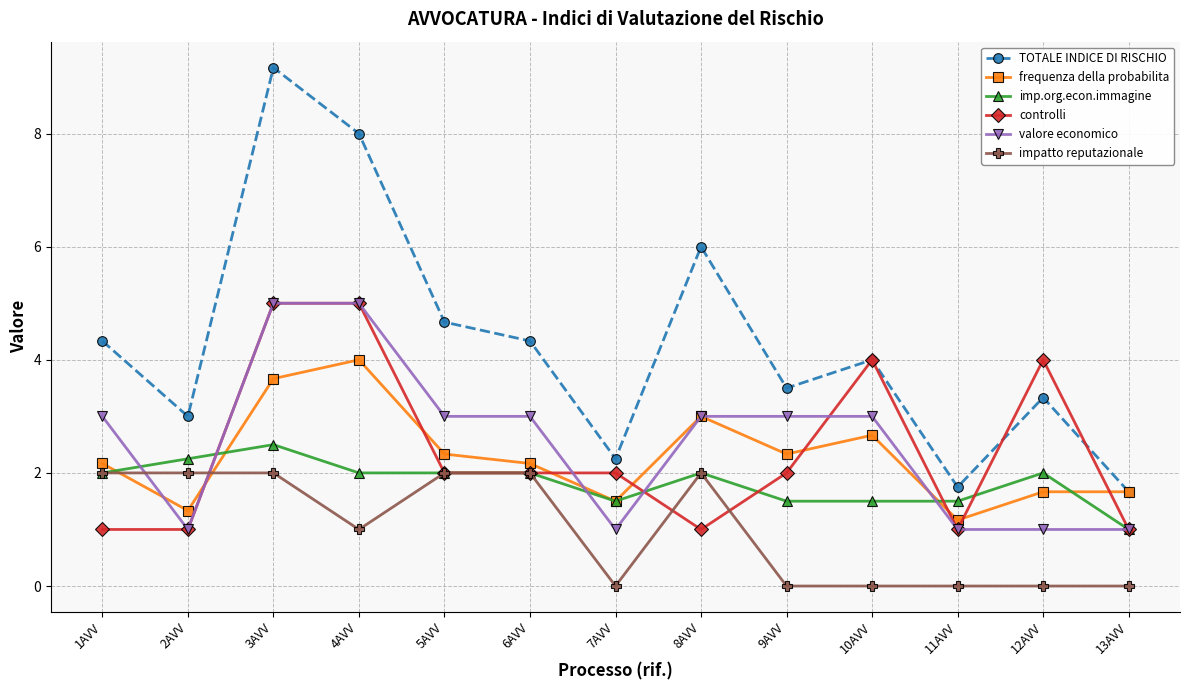

Is it true that imp.org.econ.immagine equals 2.0 at 8AVV?

True